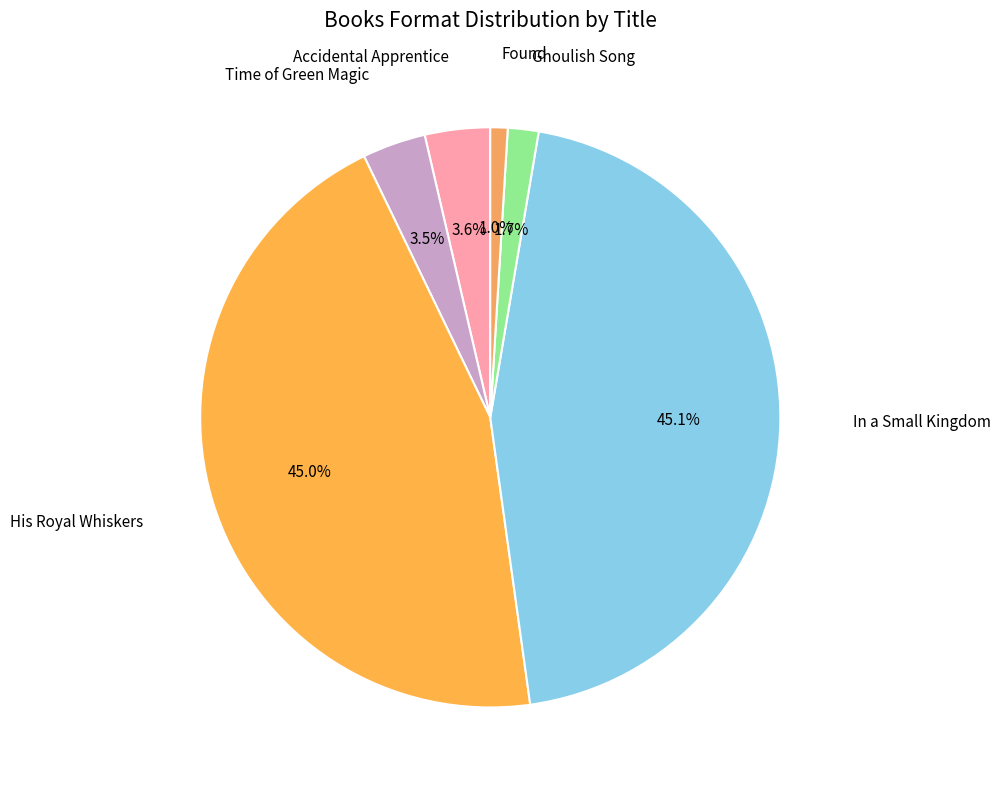

Which slice is the smallest?

Found